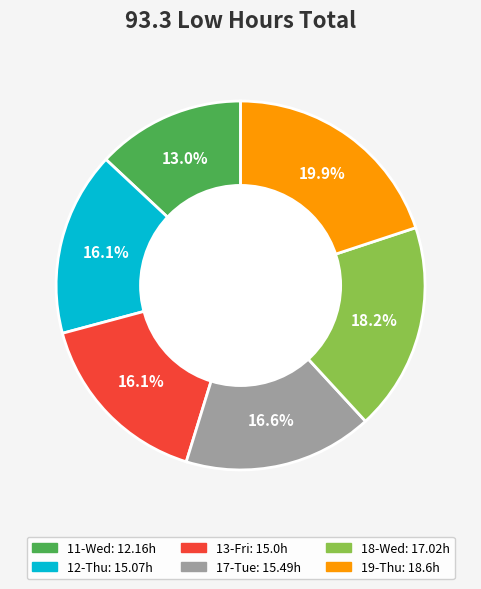

Does 18-Wed represent more than half of the total?

No